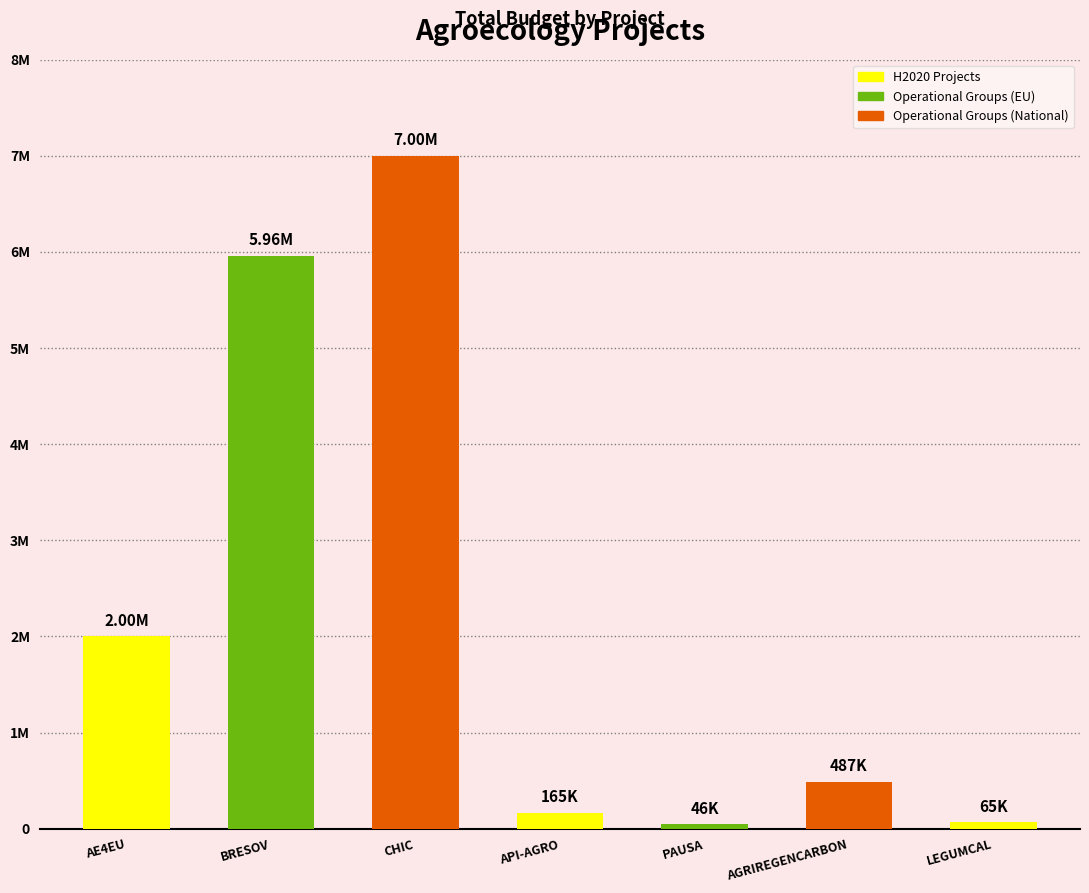

What is the change in value from API-AGRO to LEGUMCAL?

-100370